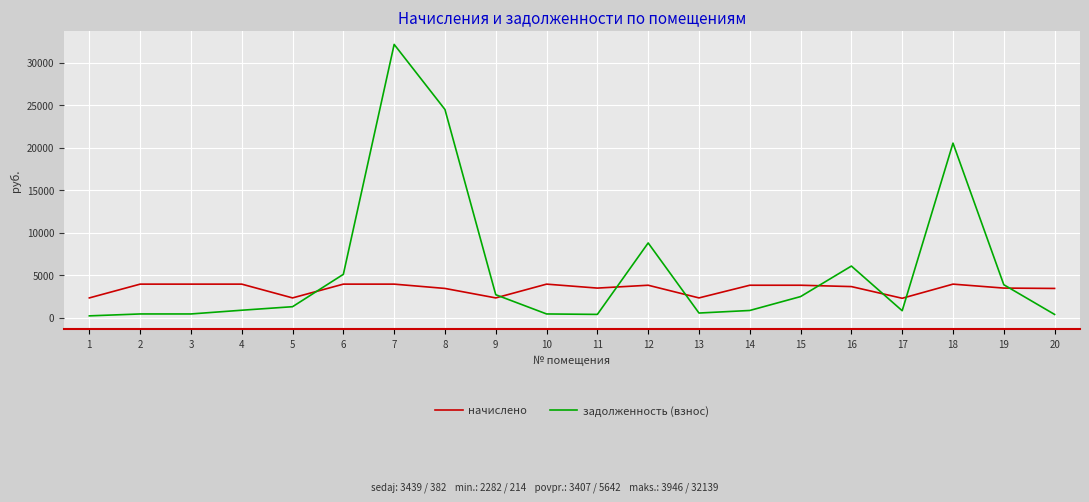

What are all the series names shown in the legend?

начислено, задолженность (взнос)